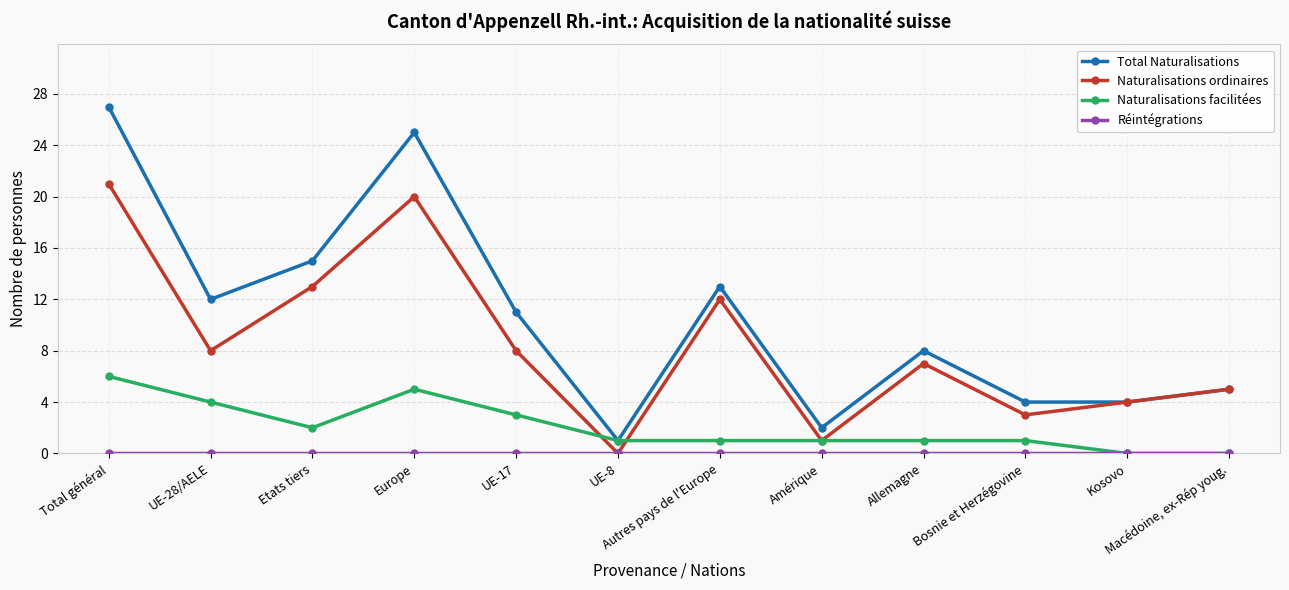

True or false: Naturalisations facilitées has a value of 1 at Allemagne.

True